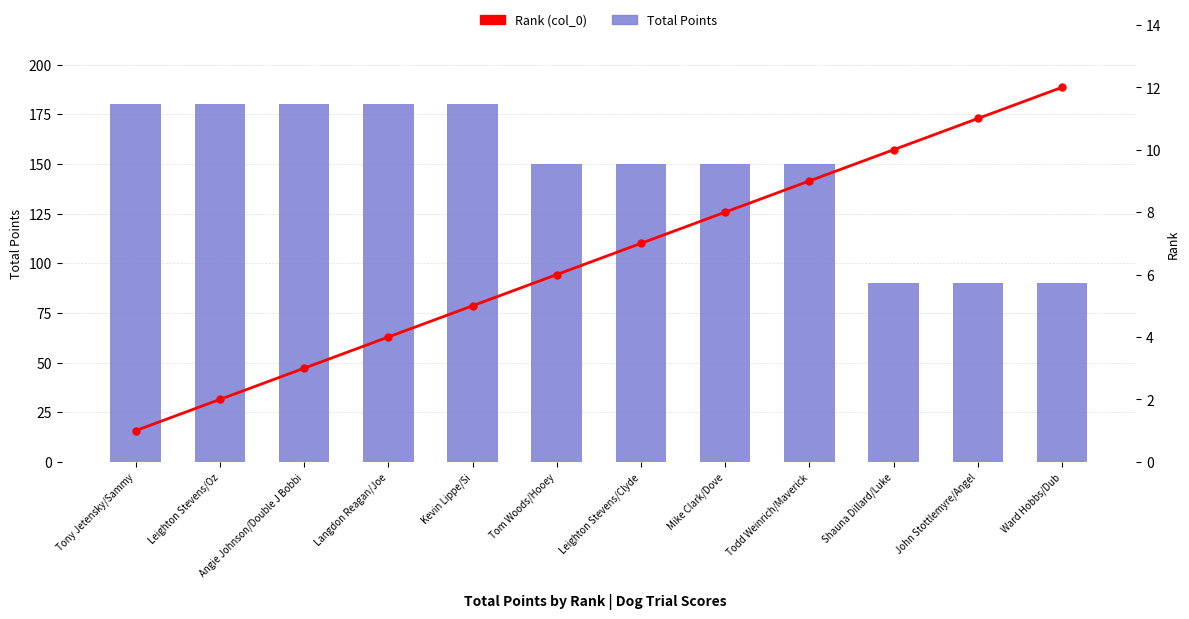

How many Total Points values are between 150 and 180?

9